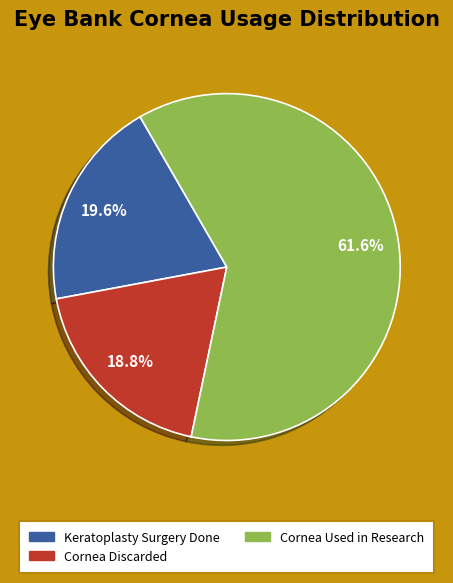

Is there any slice that represents more than half of the pie?

Yes